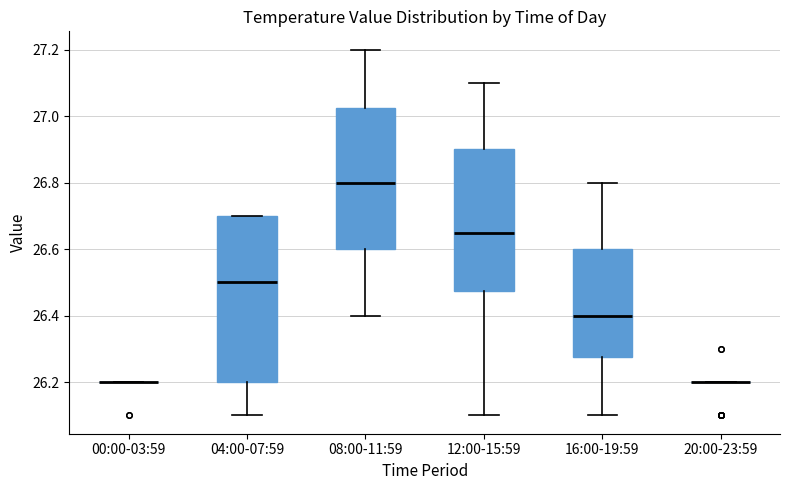

Reading left to right, transcribe this box plot: for each box, give where its median line is, the range the box spans, and where its two whiskers end, as read against the y-axis. The values are not printed on the chart, so give them approximately, as read against the axis.

00:00-03:59: box collapsed to a line at 26.20, whiskers 26.20 to 26.20
04:00-07:59: median 26.50, box 26.20 to 26.70, whiskers 26.10 to 26.70
08:00-11:59: median 26.80, box 26.60 to 27.02, whiskers 26.40 to 27.20
12:00-15:59: median 26.66, box 26.48 to 26.90, whiskers 26.10 to 27.10
16:00-19:59: median 26.40, box 26.28 to 26.60, whiskers 26.10 to 26.80
20:00-23:59: box collapsed to a line at 26.20, whiskers 26.20 to 26.20